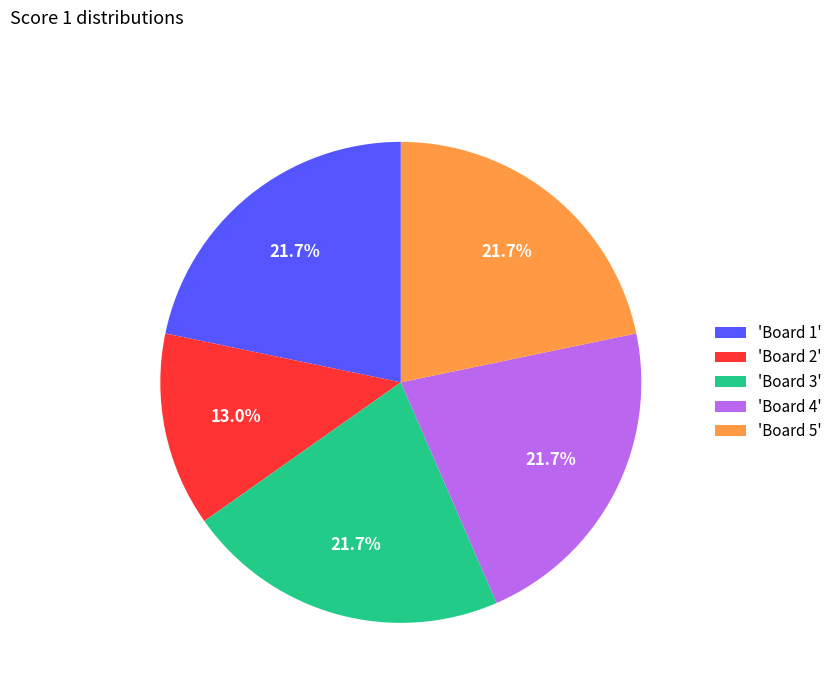

Count the number of slices in the pie.

5